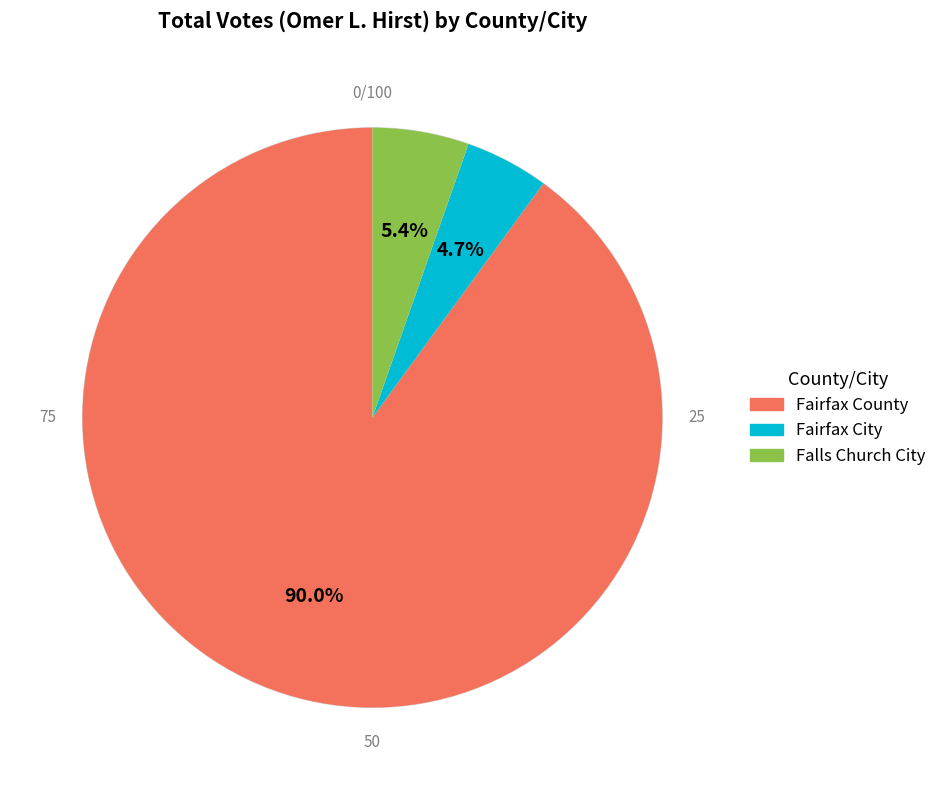

Which category has the smallest portion of the pie?

Fairfax City